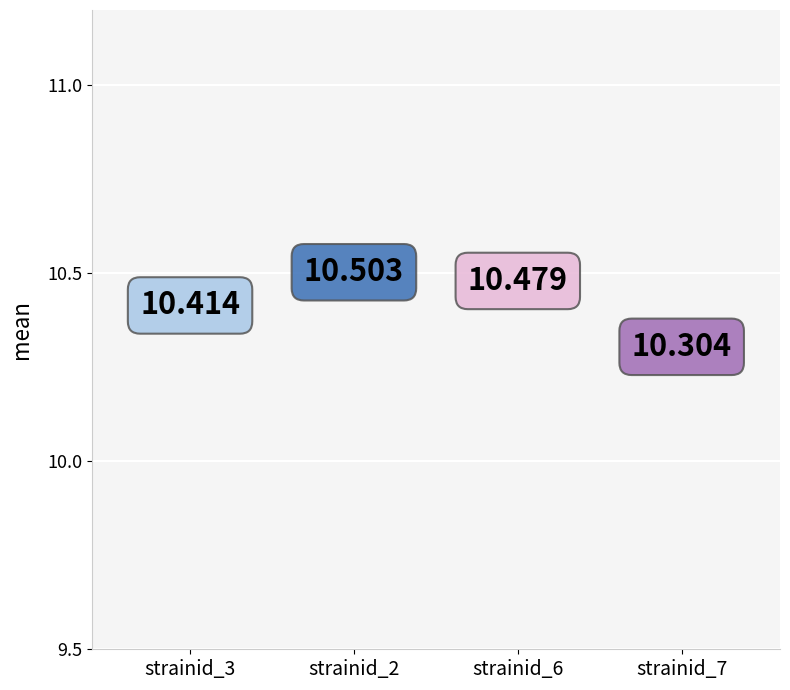

Is it true that the value at strainid_7 is 10.3?

True